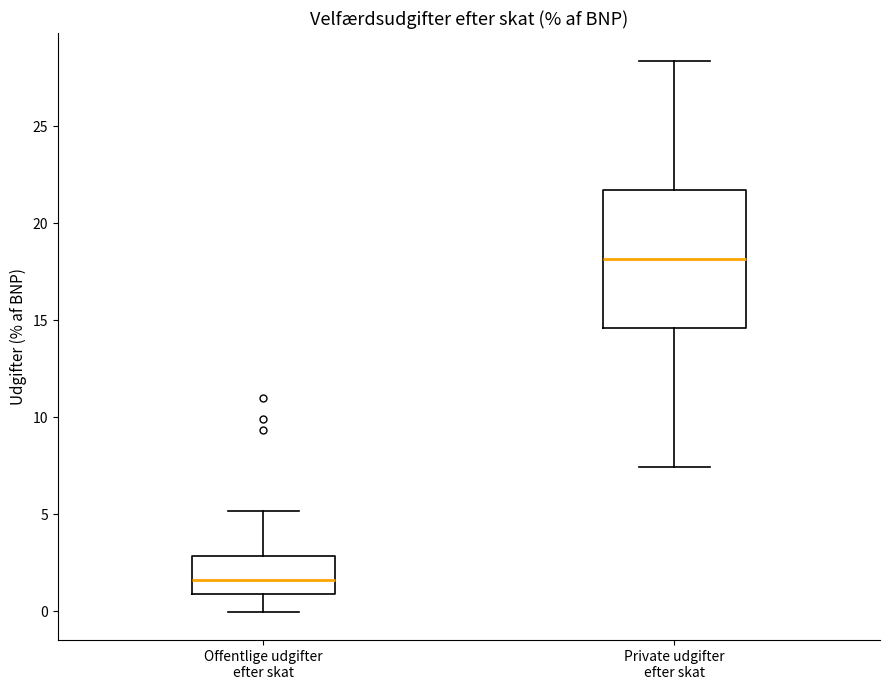

Where does the lower whisker of the box for Offentlige udgifter efter skat end on the y-axis? The values are not printed on the chart, so give them approximately, as read against the axis.

0.0